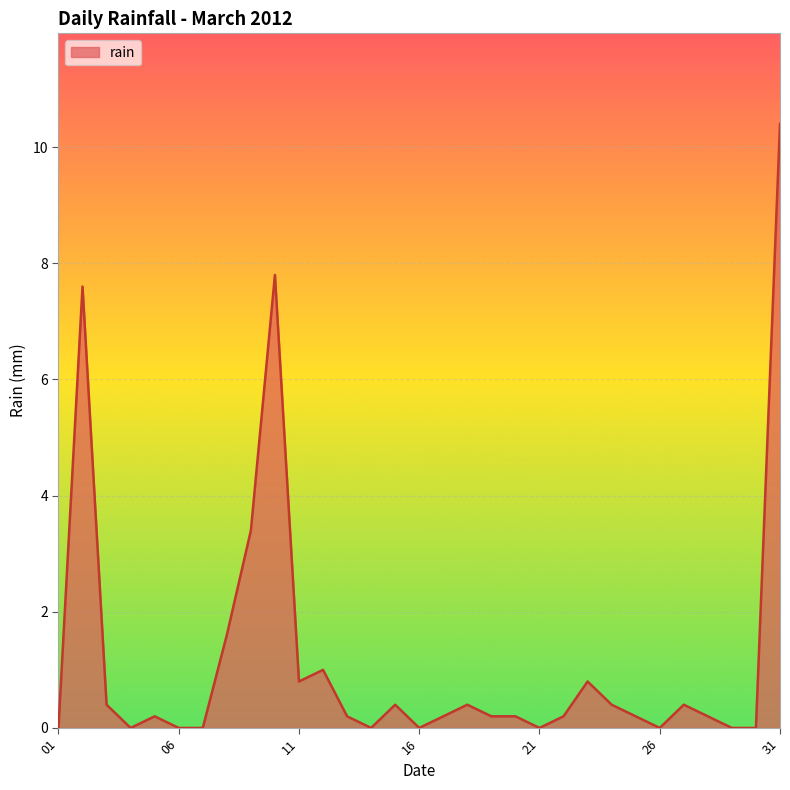

What is the difference between the maximum and minimum values?

10.4